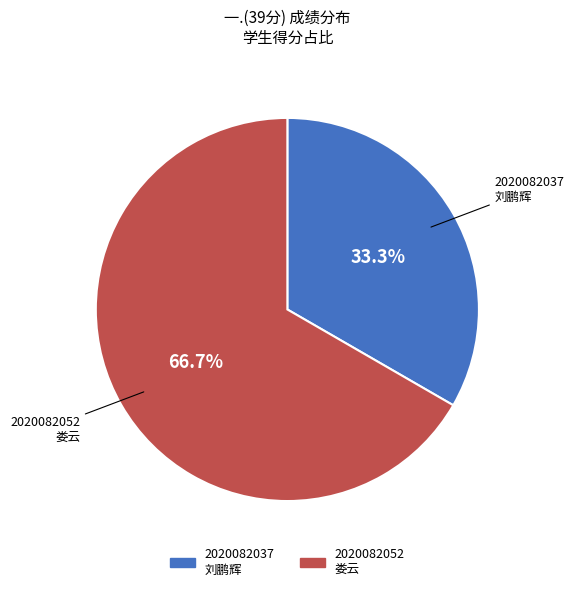

Does 2020082037 刘鹏辉 account for over 50% of the chart?

No